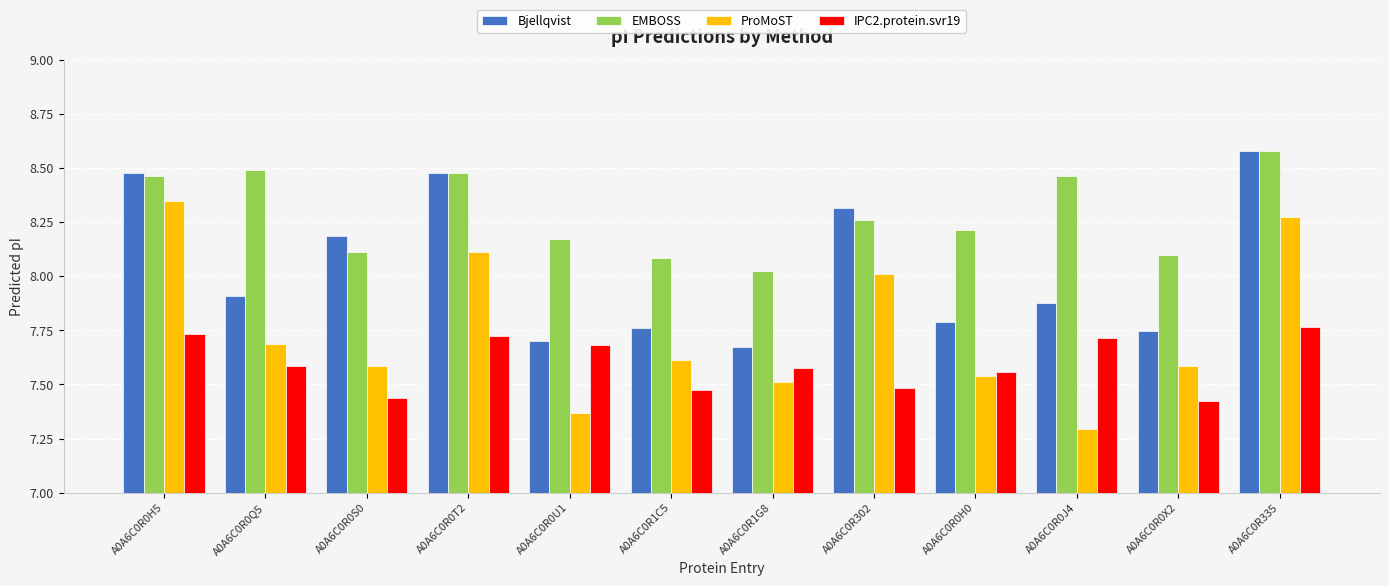

What is the difference between the maximum and minimum values in the EMBOSS series?

0.6